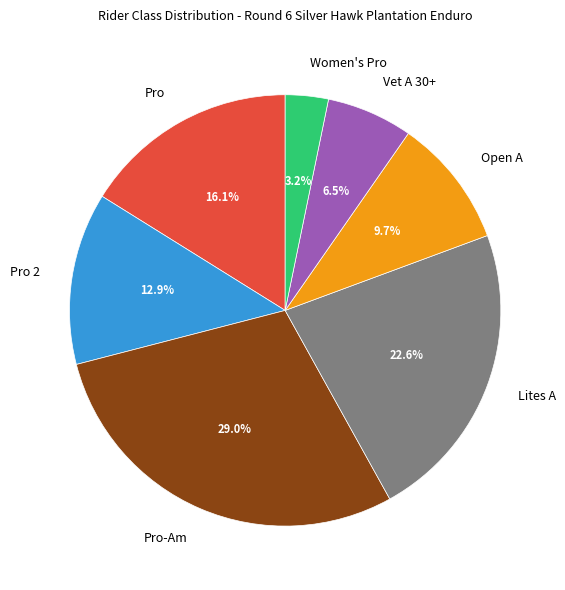

The Open A slice represents 10% of the pie. True or false?

True